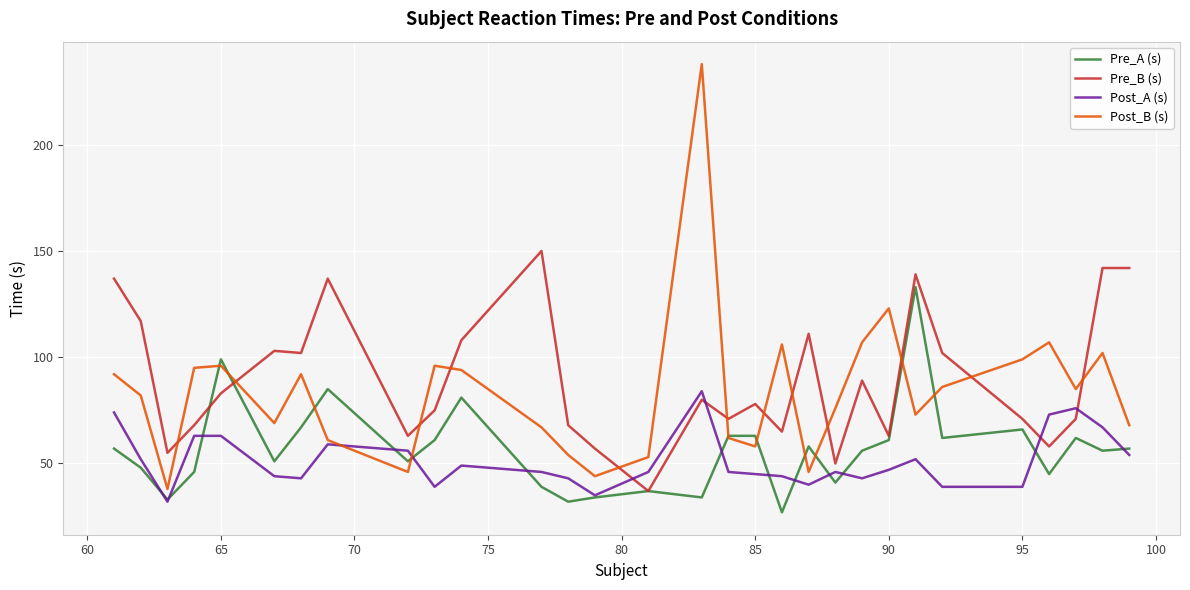

Which series has the widest spread of values?

Post_B (s)